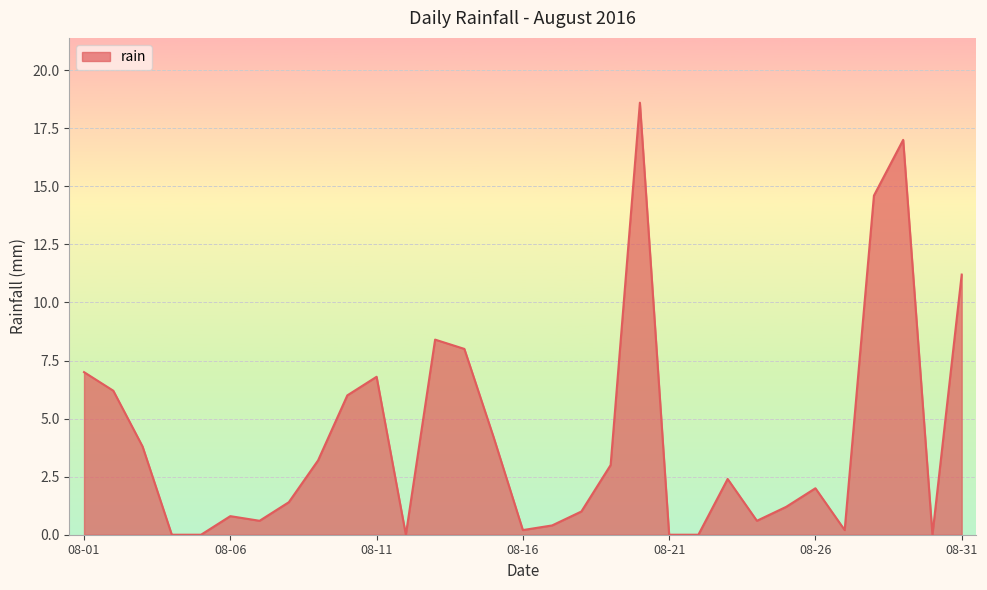

How many distinct data groups are displayed?

1